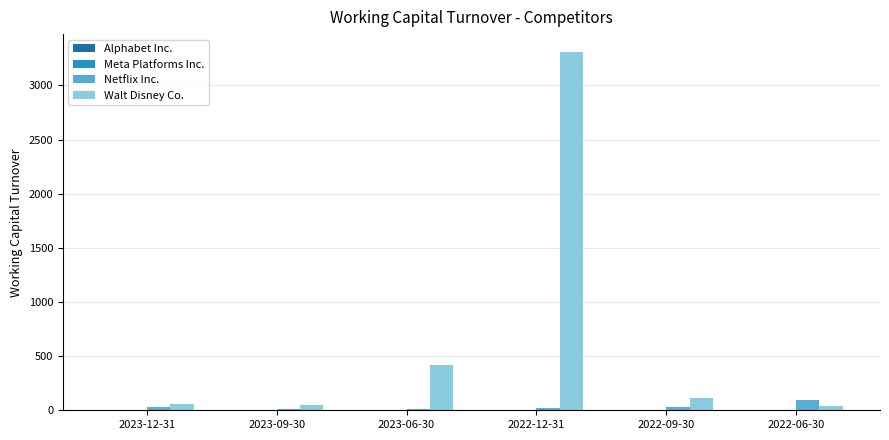

At which category is the sum across all series the highest?

2022-12-31